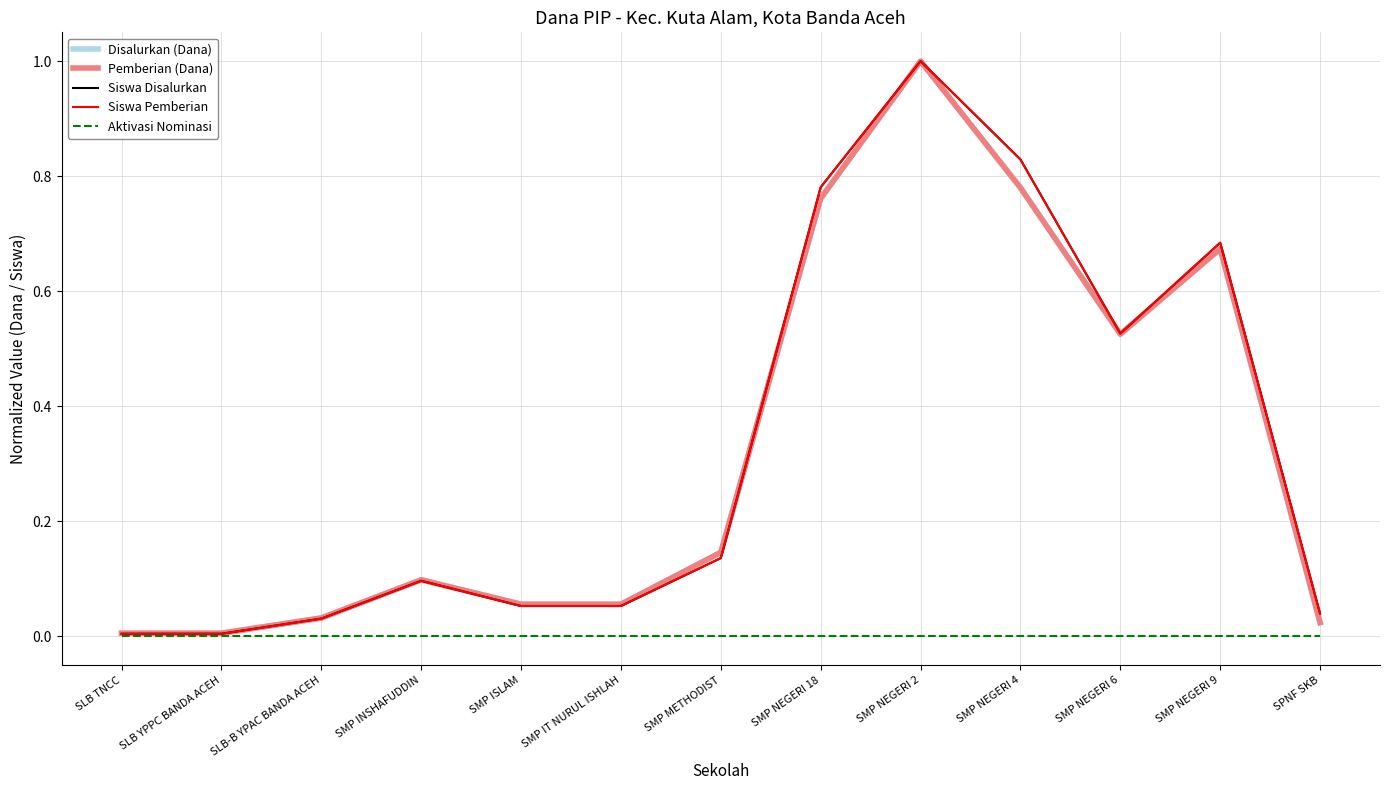

Rank the series at SMP NEGERI 9 from lowest to highest value.

Aktivasi Nominasi, Disalurkan (Dana), Pemberian (Dana), Siswa Disalurkan, Siswa Pemberian